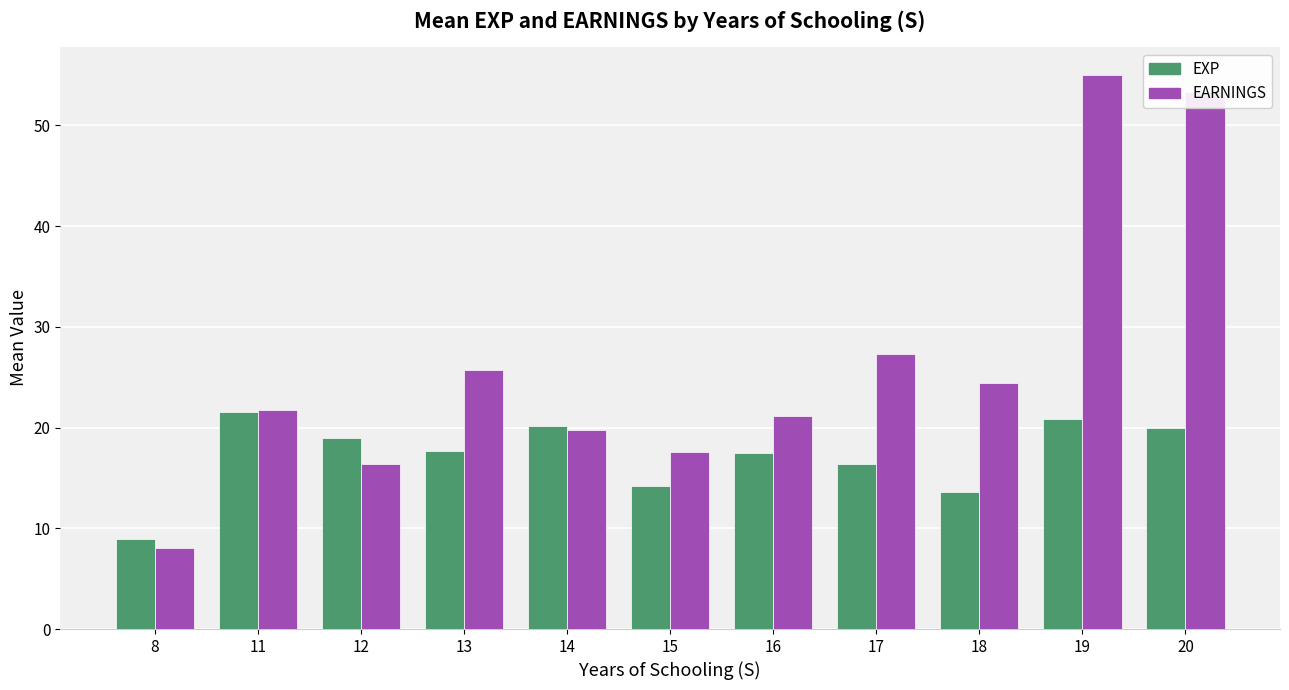

Count the number of data series in this chart.

2